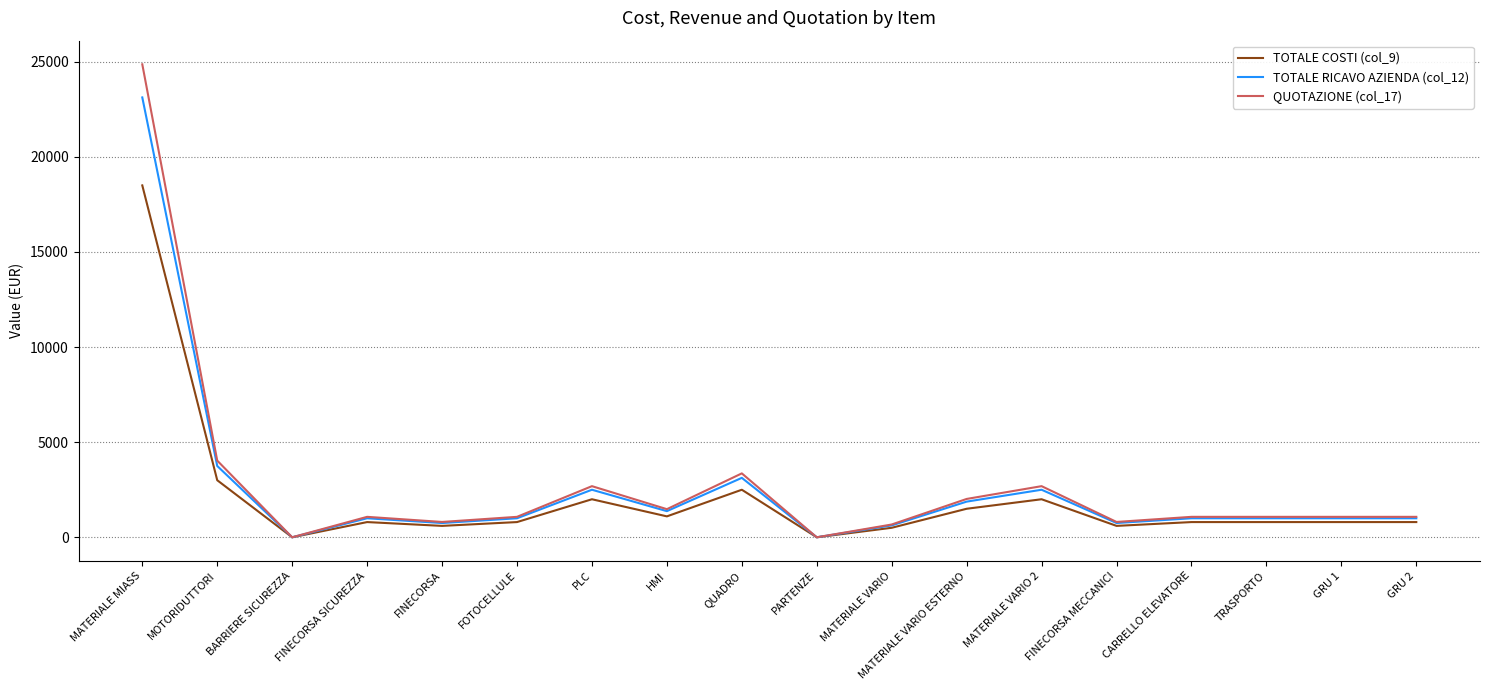

Is it true that TOTALE RICAVO AZIENDA (col_12) equals 750.0 at FINECORSA MECCANICI?

True